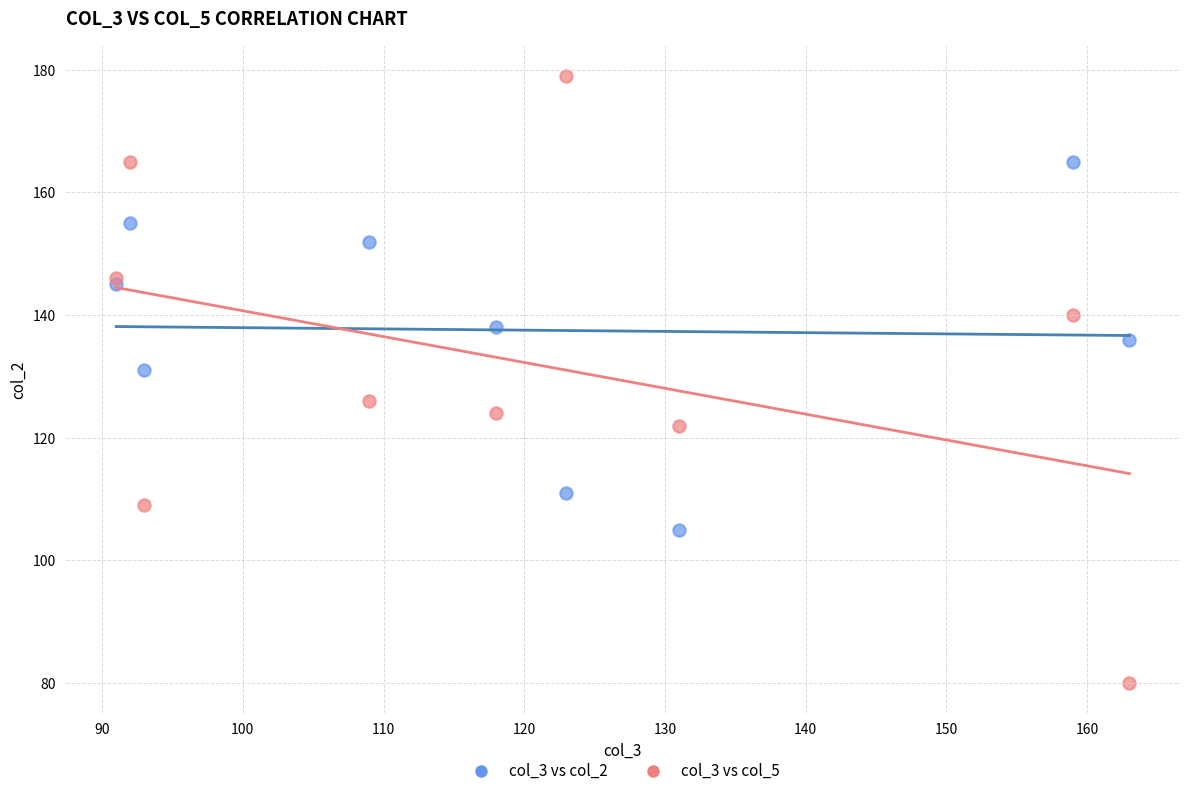

Which series has the largest Y range (max minus min)?

col_3 vs col_5